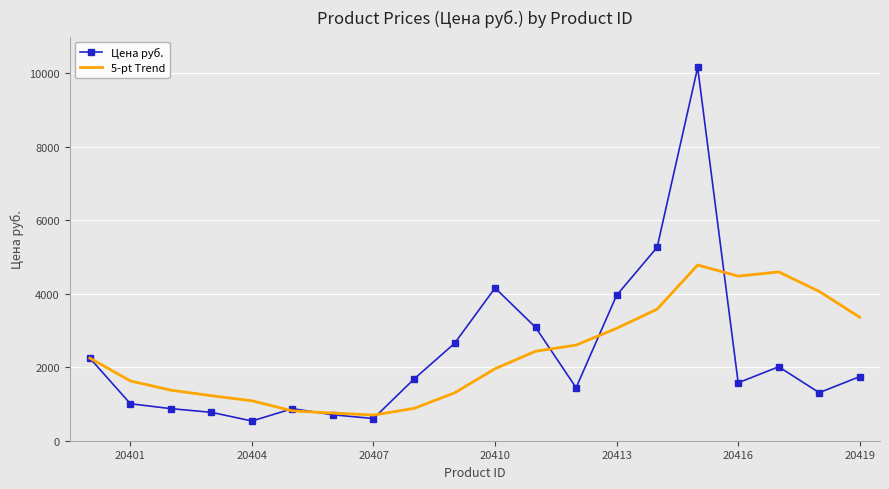

Rank the series by their maximum value, from highest to lowest.

Цена руб., 5-pt Trend